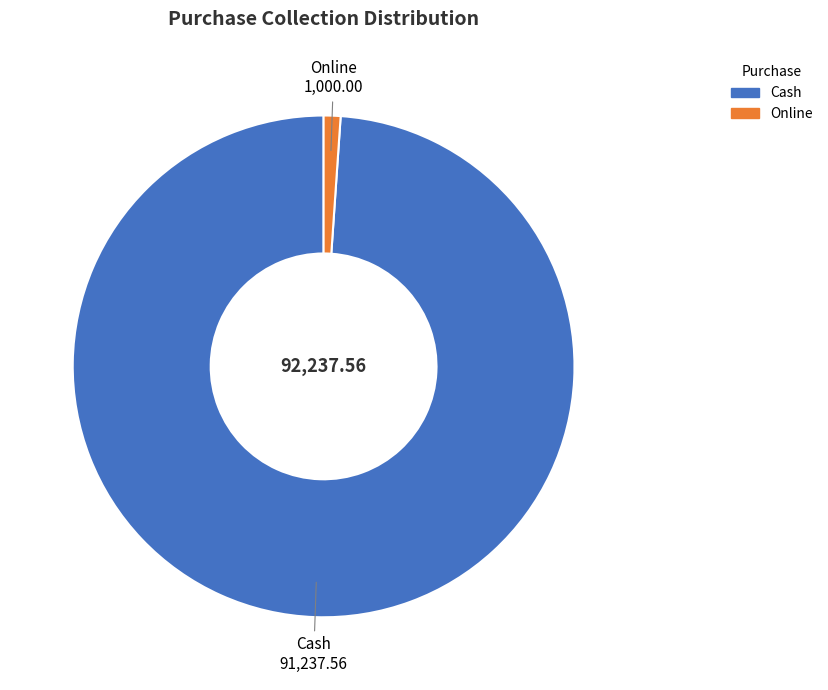

Which slice is the smallest?

Online